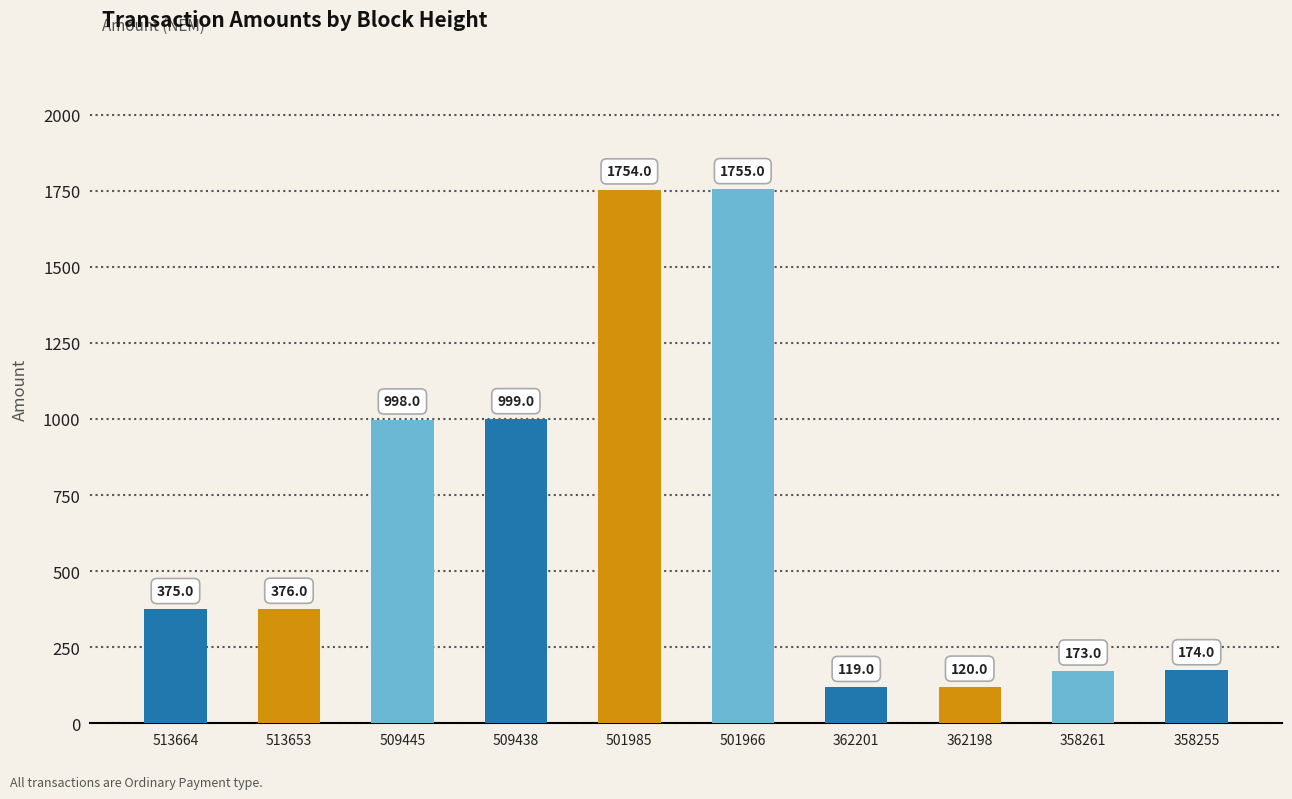

What is the difference between the maximum and minimum values?

1636